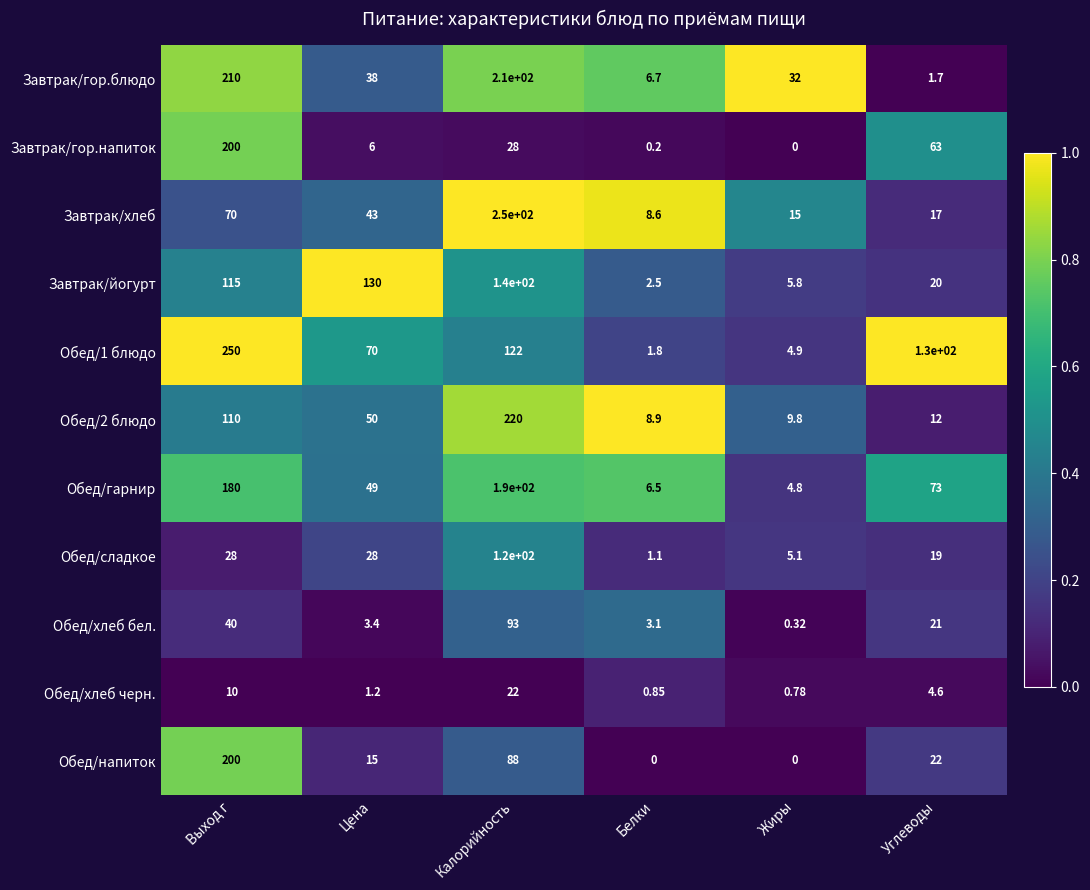

List the labels in order of Обед/2 блюдо value, largest first.

Калорийность, Выход г, Цена, Углеводы, Жиры, Белки